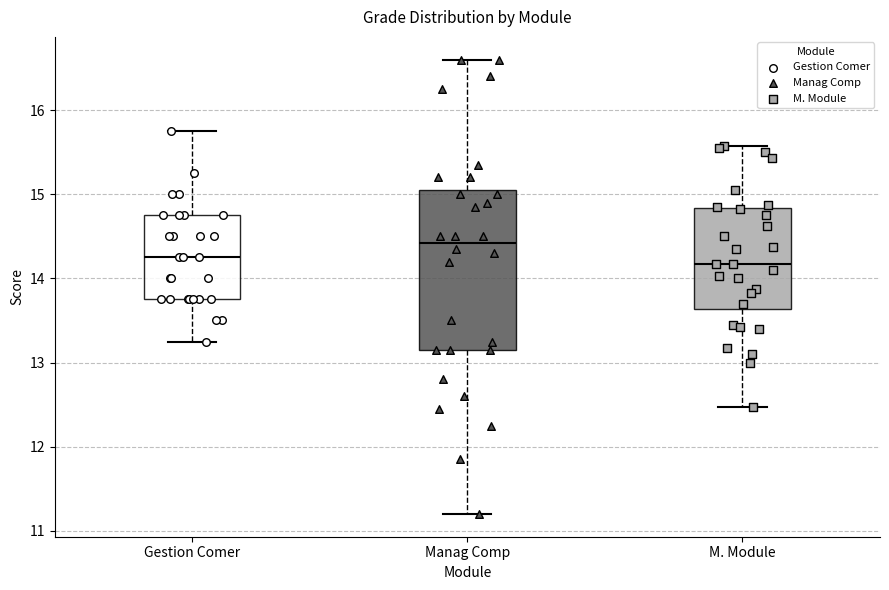

Reading left to right, transcribe this box plot: for each box, give where its median line is, the range the box spans, and where its two whiskers end, as read against the y-axis. The values are not printed on the chart, so give them approximately, as read against the axis.

Gestion Comer: median 14.3, box 13.8 to 14.8, whiskers 13.3 to 15.8
Manag Comp: median 14.4, box 13.2 to 15.1, whiskers 11.2 to 16.6
M. Module: median 14.2, box 13.6 to 14.8, whiskers 12.5 to 15.6